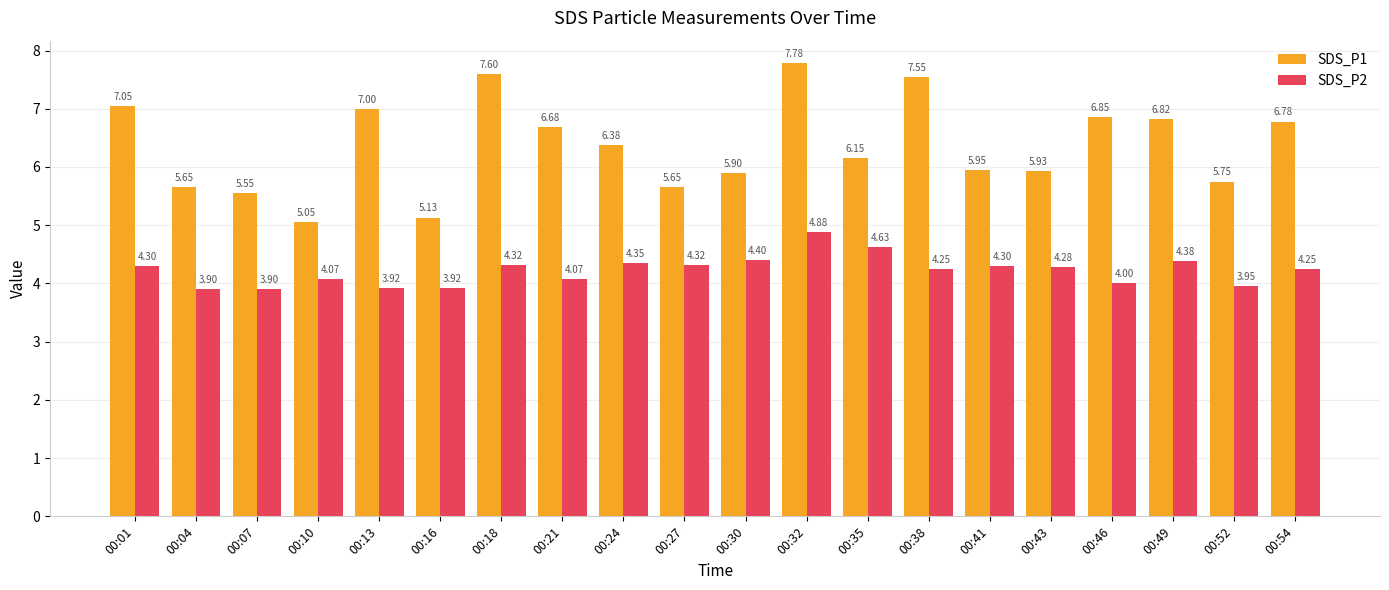

Which category has the highest value across all series?

00:32